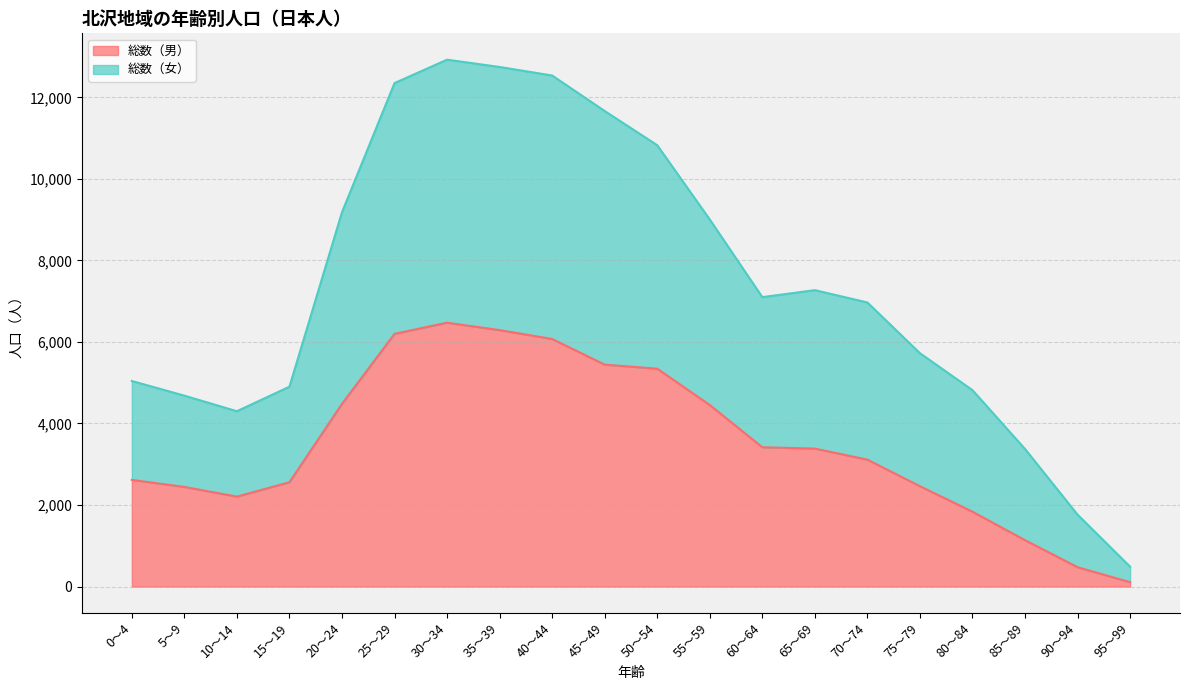

What is the highest value of the 総数（男） series?

6473